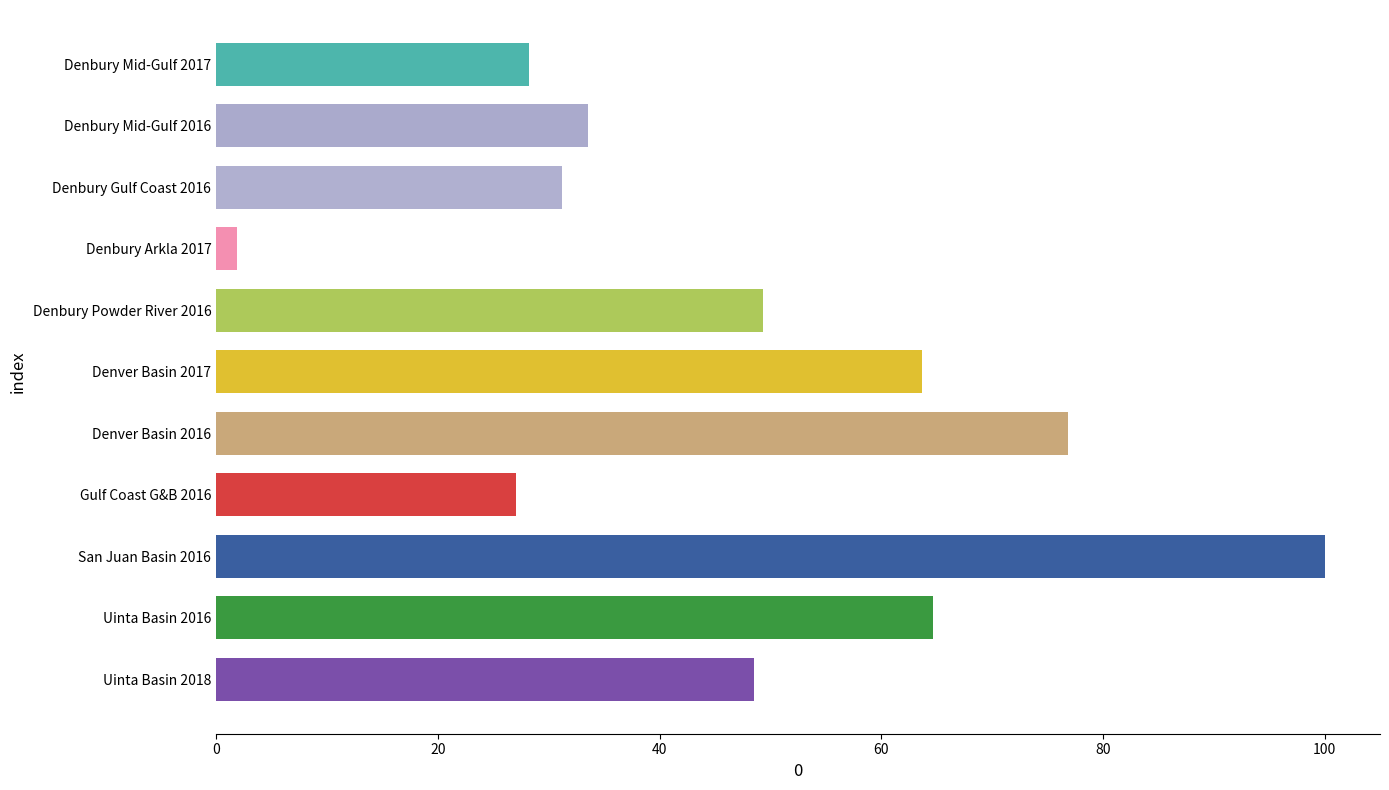

What is the sum of the values at Gulf Coast G&B 2016 and San Juan Basin 2016?

127.1